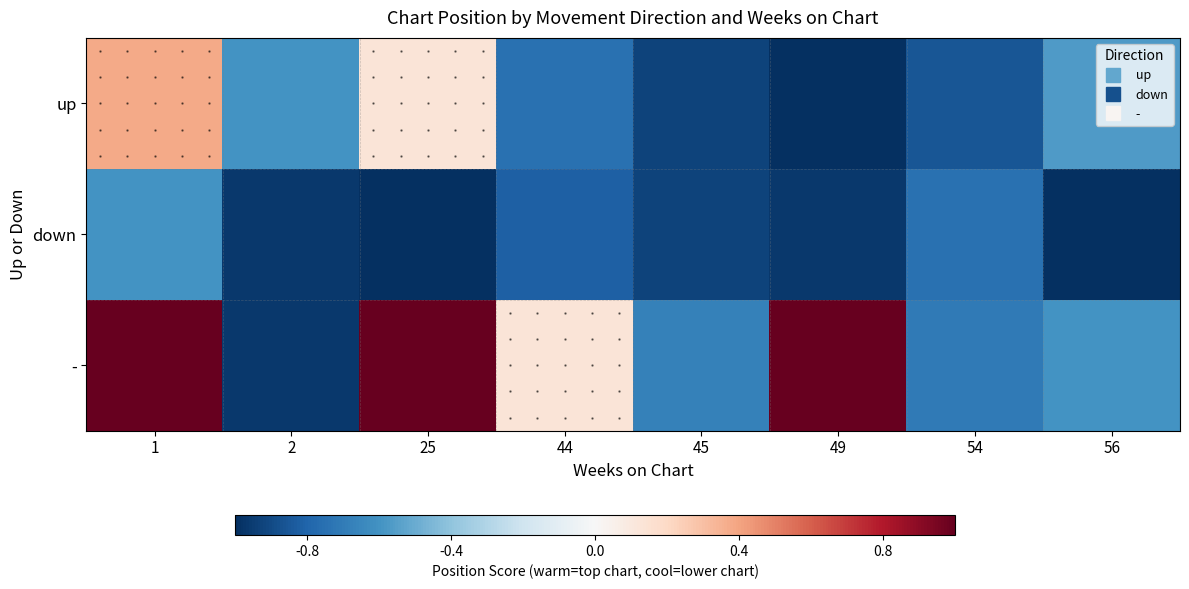

List the series in order of their peak value, lowest first.

down, up, -